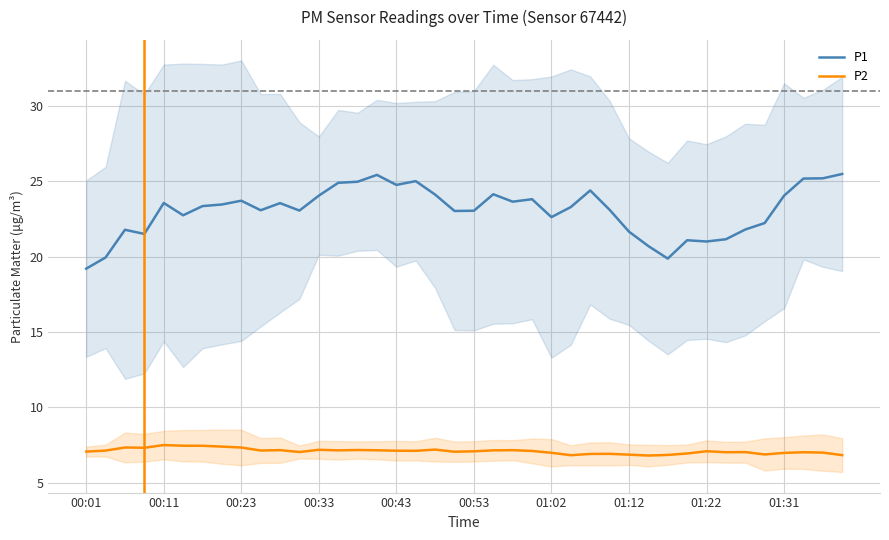

True or false: P1 and P2 cross at least once.

False